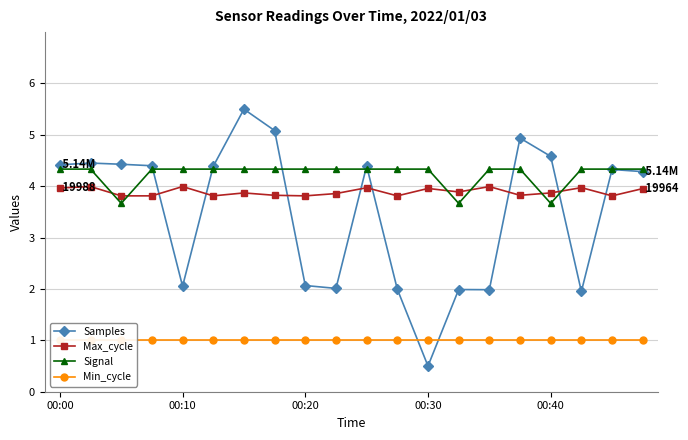

True or false: Max_cycle has a value of 2.5 at 13.

False